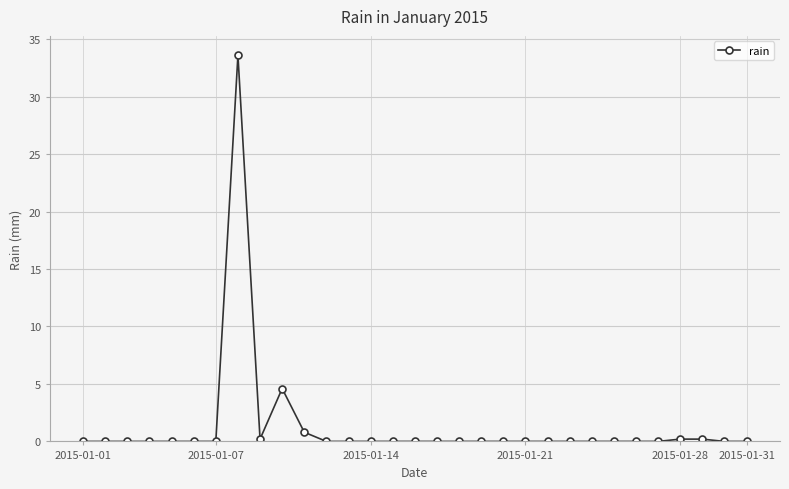

What is the greatest value displayed?

33.6